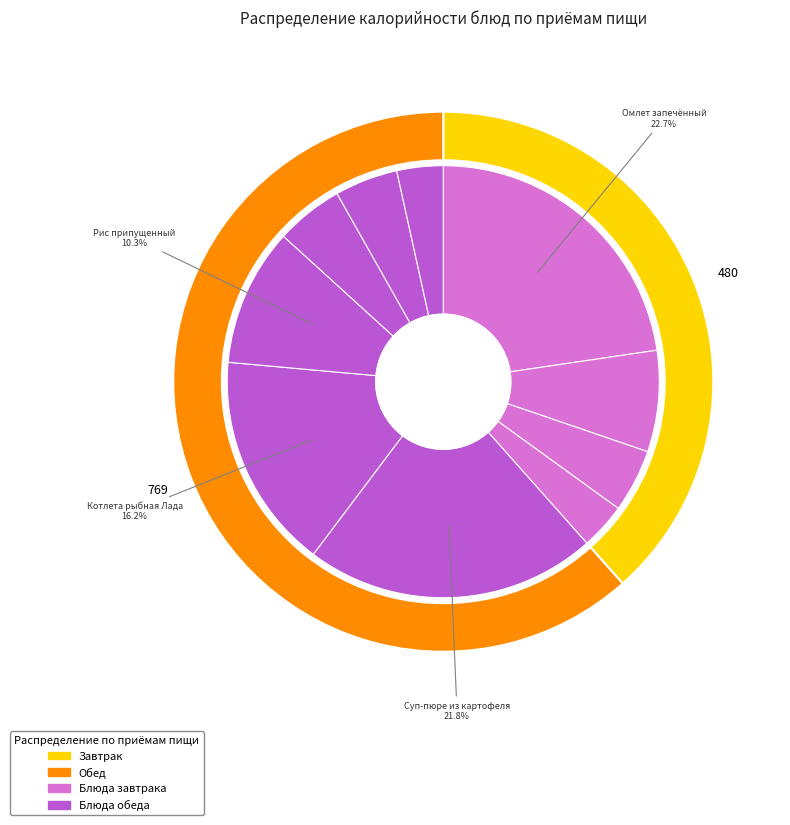

Rank the categories by value from highest to lowest.

Омлет запечённый, Суп-пюре из картофеля, Котлета рыбная Лада, Рис припущенный, Компот из кураги, Чай с лимоном, Хлеб пшеничный (завтрак), Хлеб пшеничный (обед), Хлеб ржаной (завтрак), Хлеб ржаной (обед)